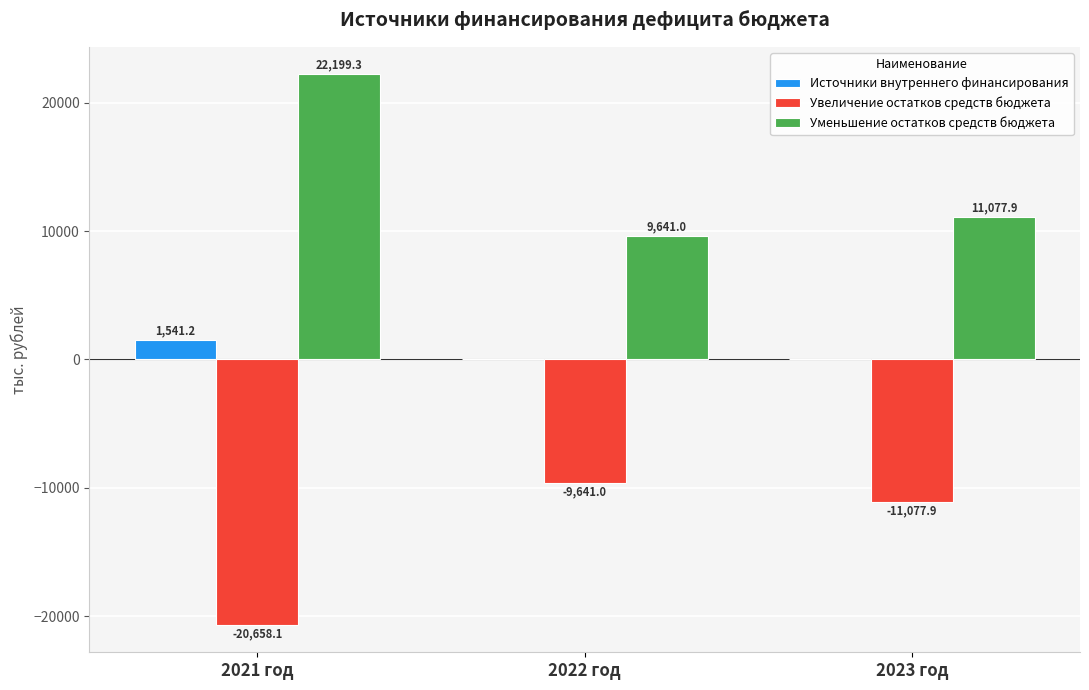

How many categories are shown in the chart?

3